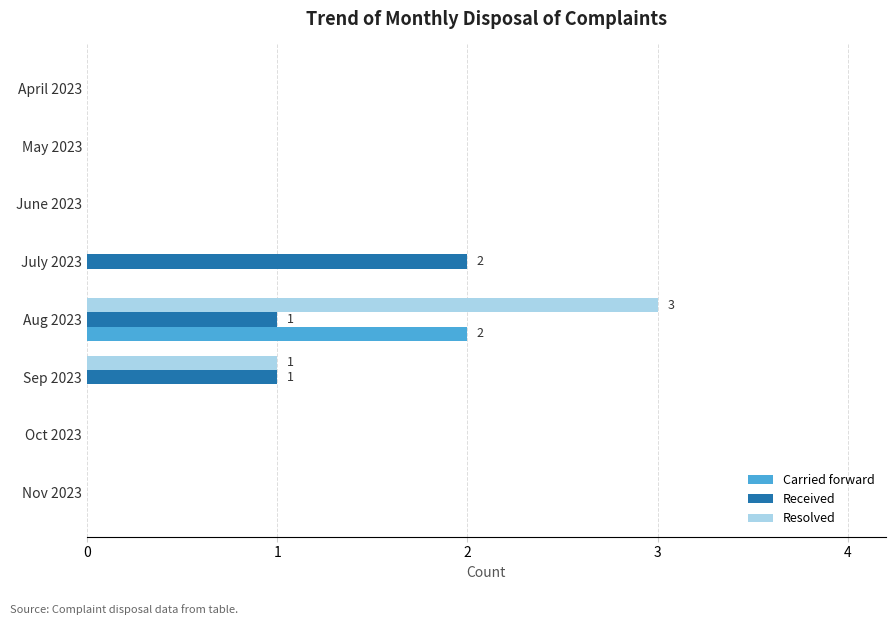

At which category is the sum across all series the highest?

Aug 2023